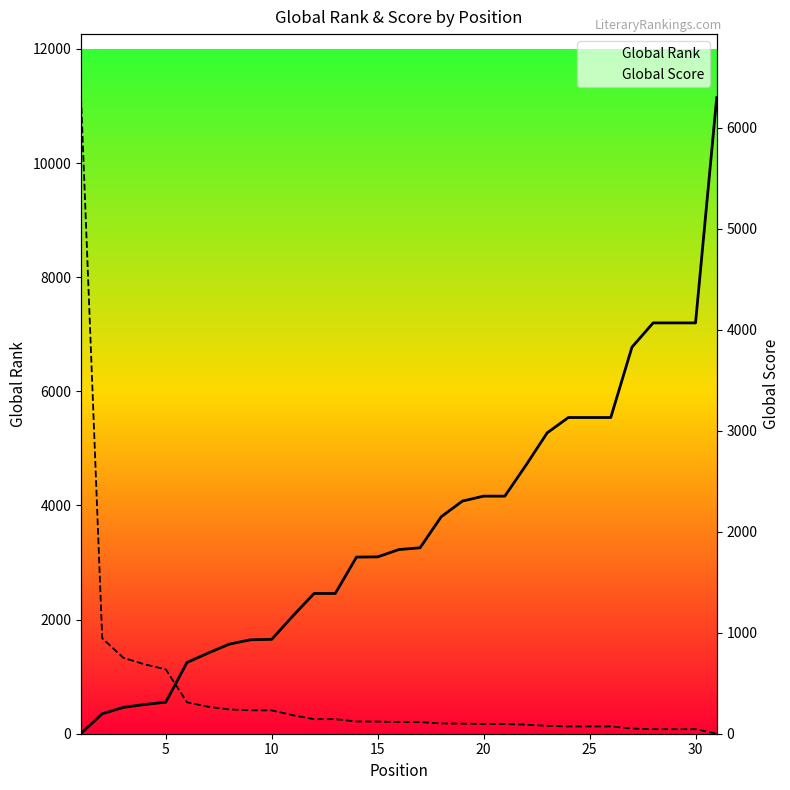

What is the difference between the maximum and second lowest values in the Global Score series?

6250